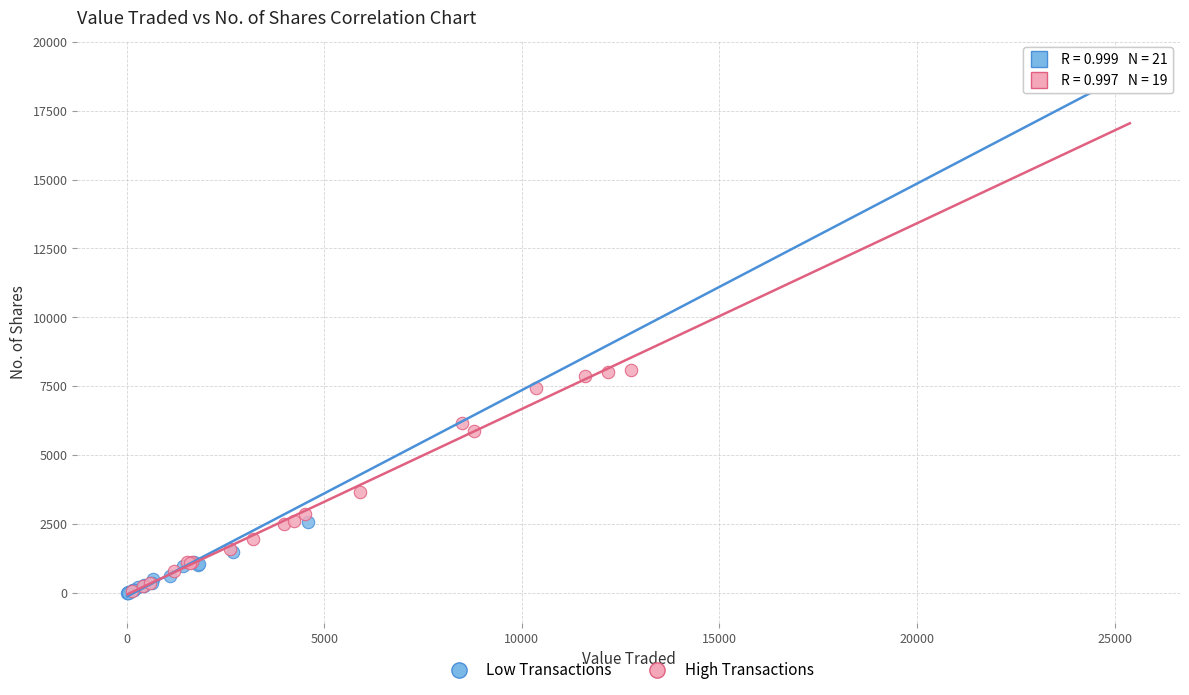

Which series contains the highest Y value?

Low Transactions